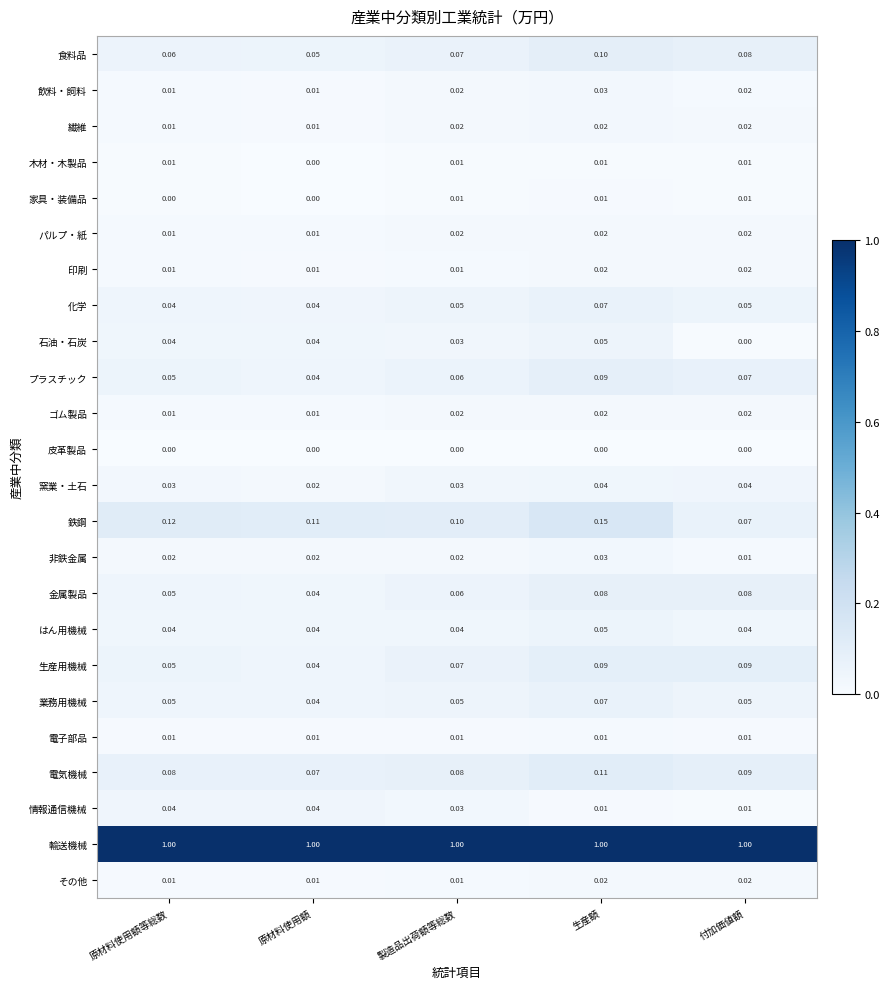

Is the value of 繊維 at 生産額 greater than the value of 印刷 at 原材料使用額等総数?

Yes